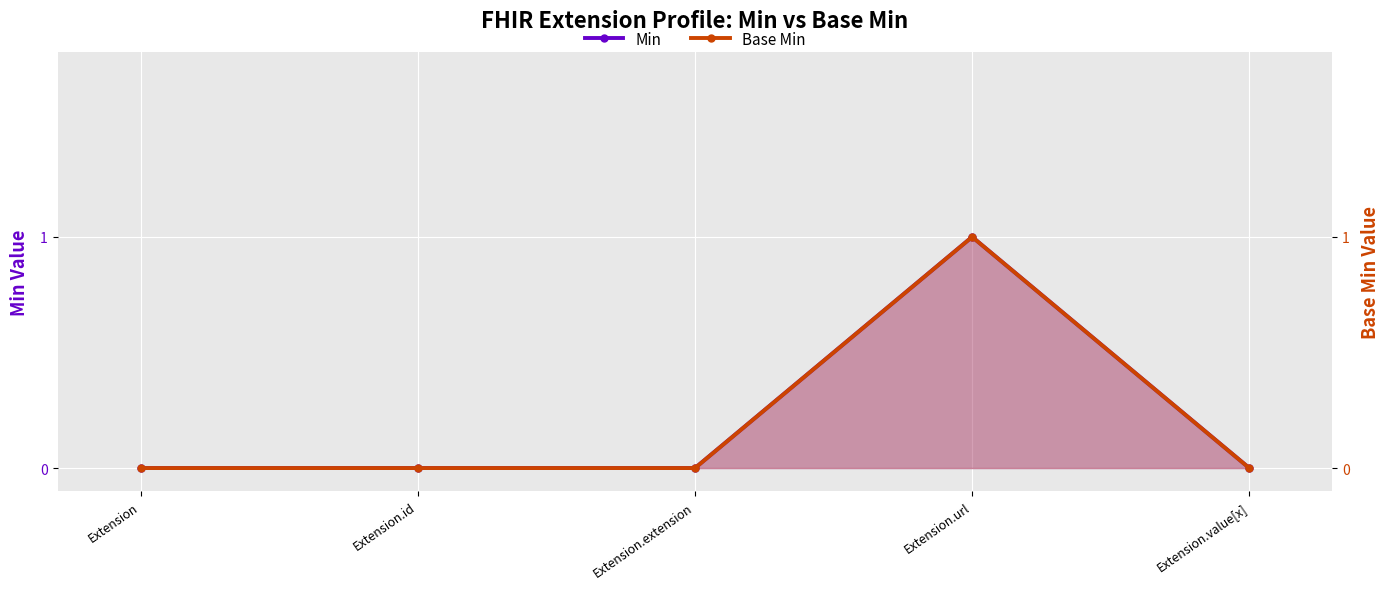

At which label does Min reach its minimum?

Extension